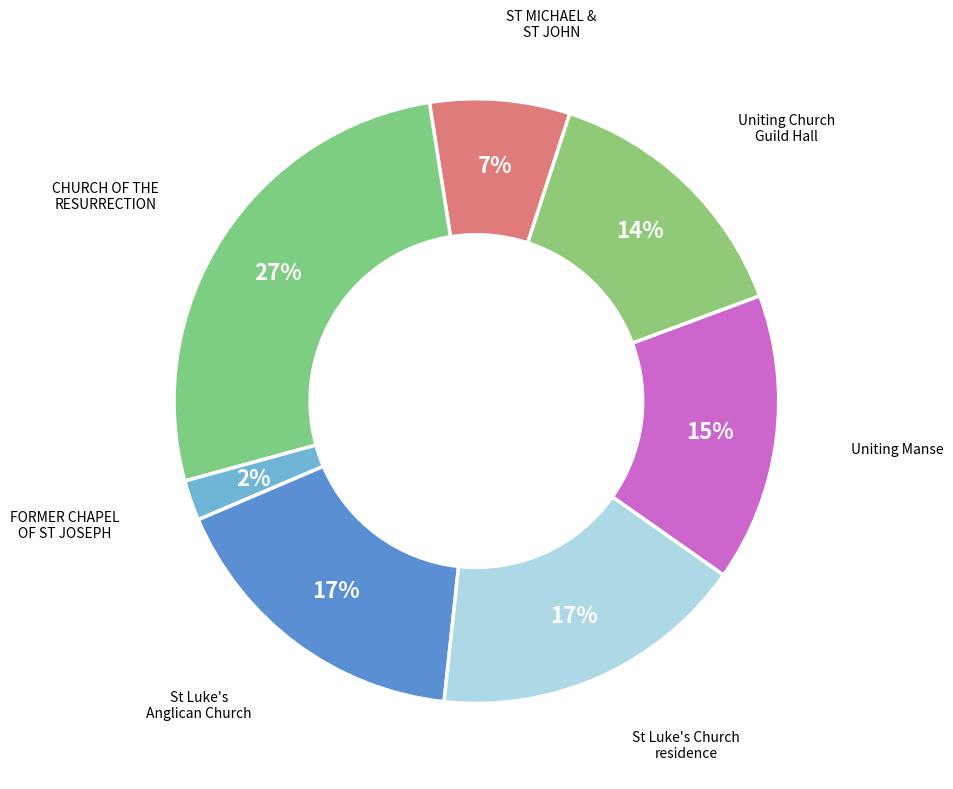

Does any single category account for the majority?

No